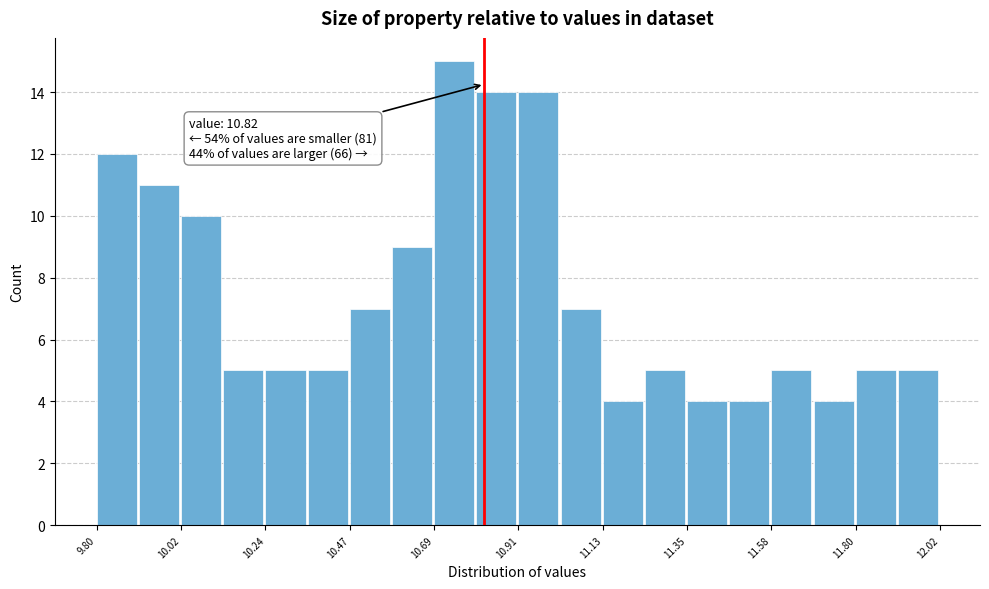

Around what value on the x-axis is the tallest bar? Give the approximate position of its centre, as read against the axis.

10.75